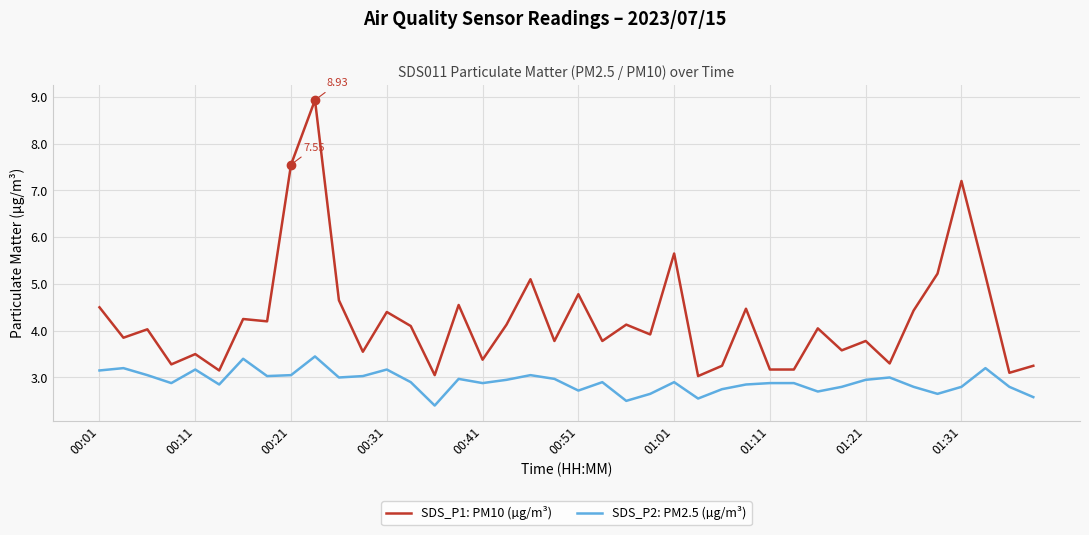

True or false: SDS_P1: PM10 (µg/m³) and SDS_P2: PM2.5 (µg/m³) cross at least once.

False